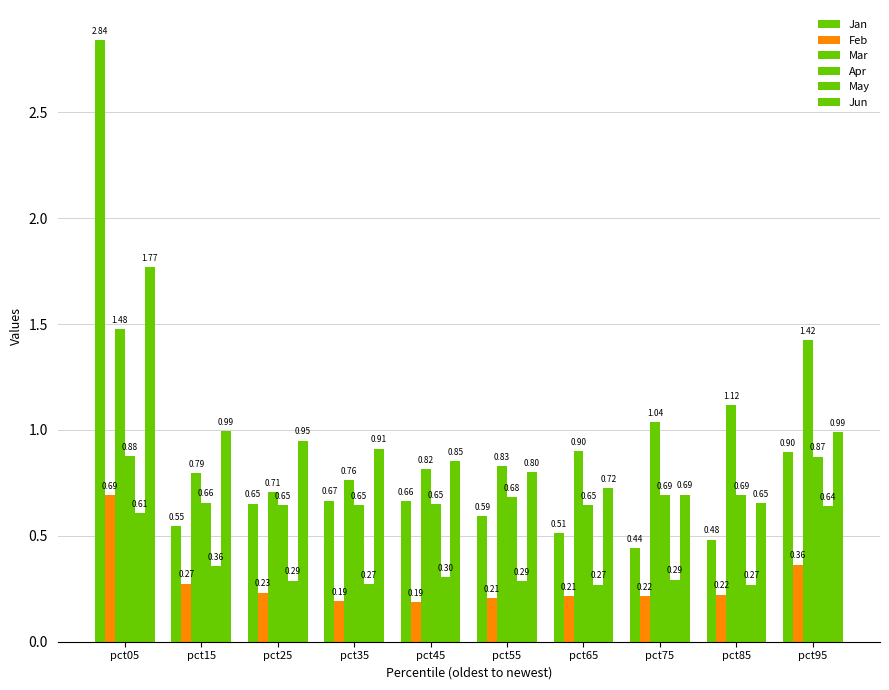

What is the difference between the second highest and minimum values in the Jan series?

0.5